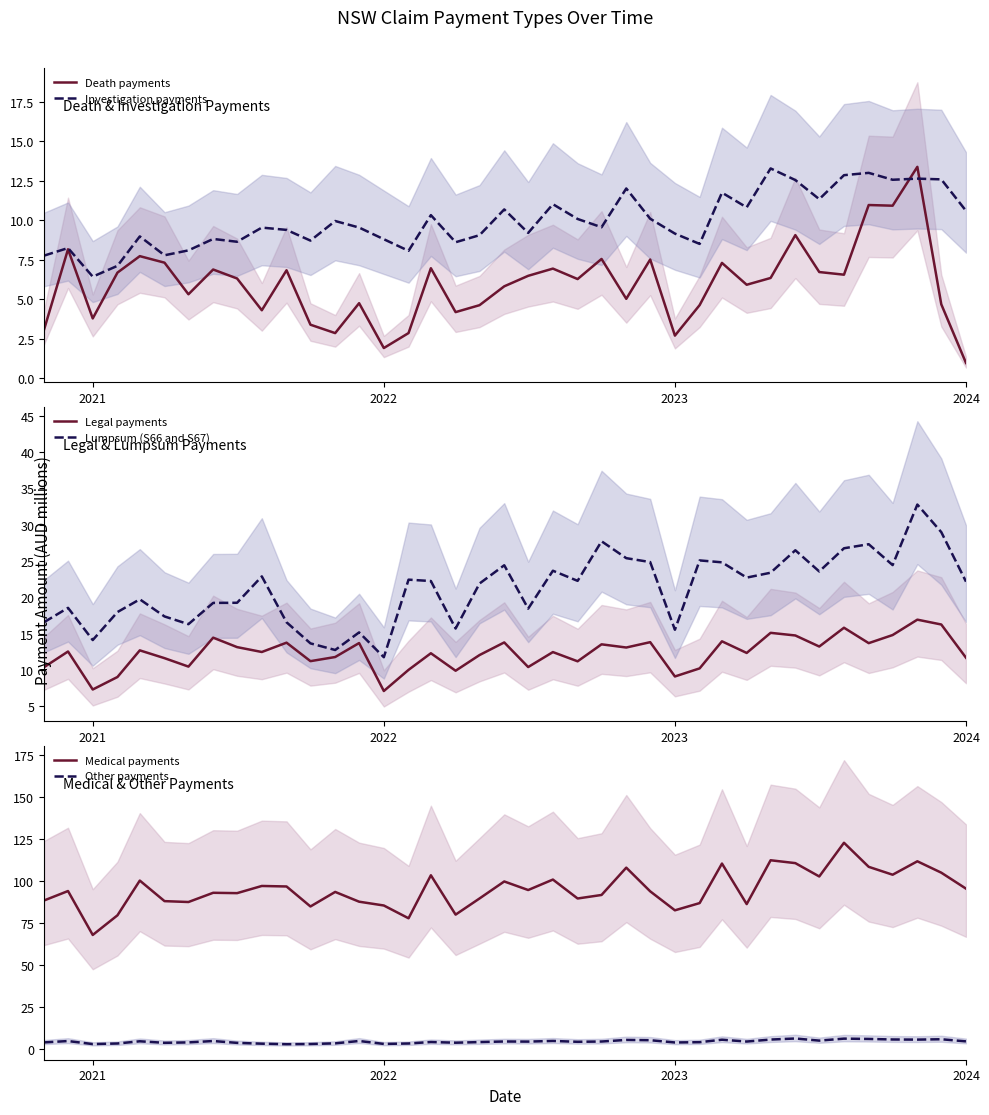

Which category has the lowest value in the Investigation payments series?

2021